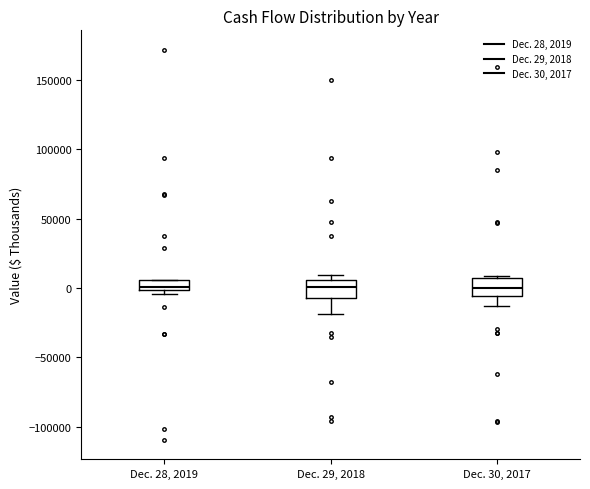

Where is the upper edge of the box for Dec. 30, 2017 on the y-axis? The values are not printed on the chart, so give them approximately, as read against the axis.

5000